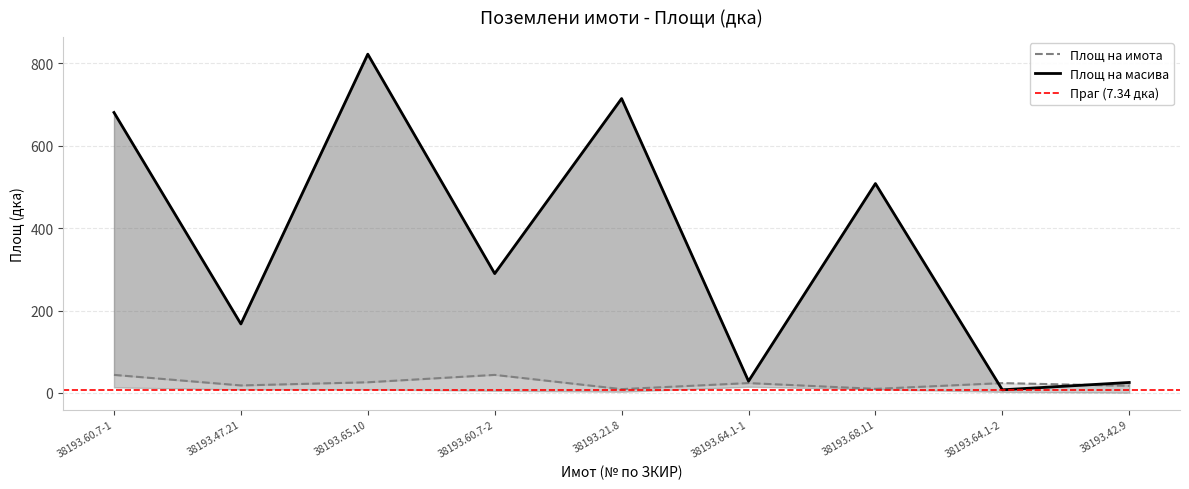

In Площ на имота, how many points are higher than both neighbors (excluding endpoints)?

3